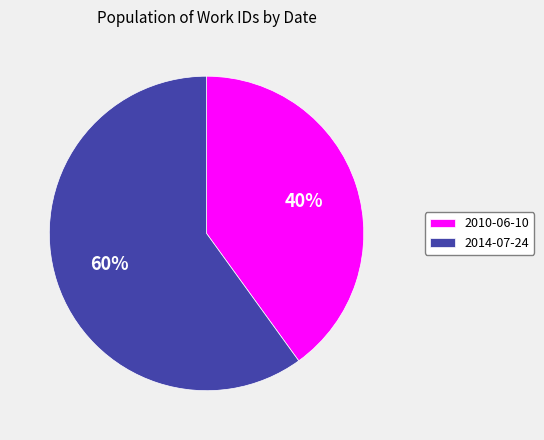

Rank the categories by value from highest to lowest.

2014-07-24, 2010-06-10